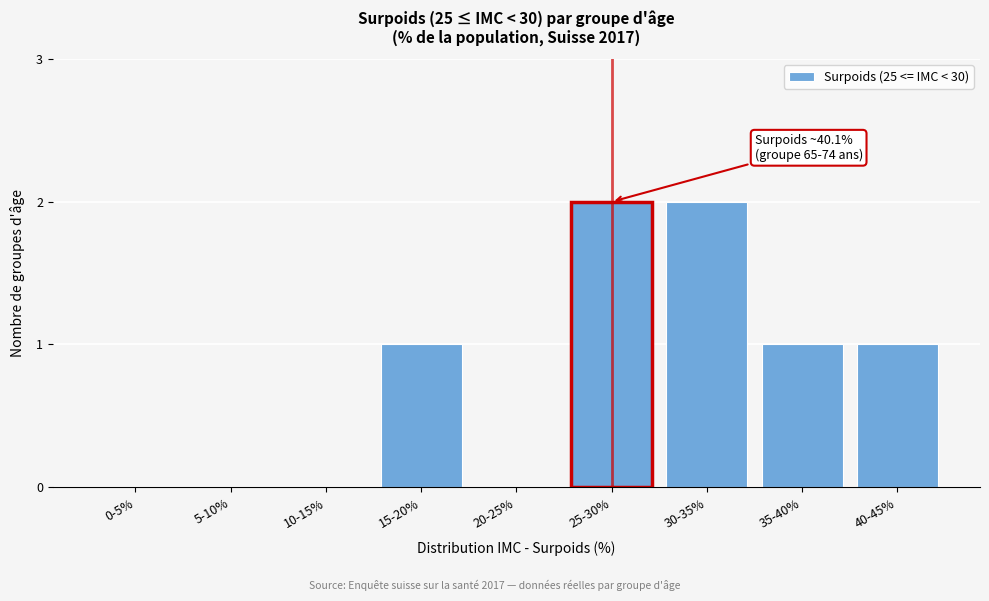

Reading right to left, transcribe all the data shown in this chart.

40-45%=1	35-40%=1	30-35%=2	25-30%=2	20-25%=0	15-20%=1	10-15%=0	5-10%=0	0-5%=0